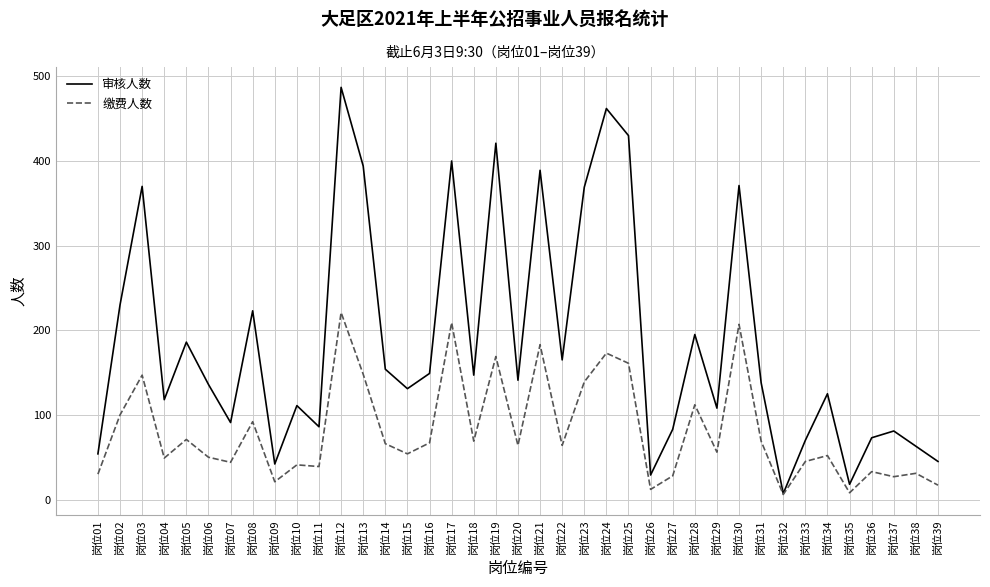

Which series has the widest spread of values?

审核人数